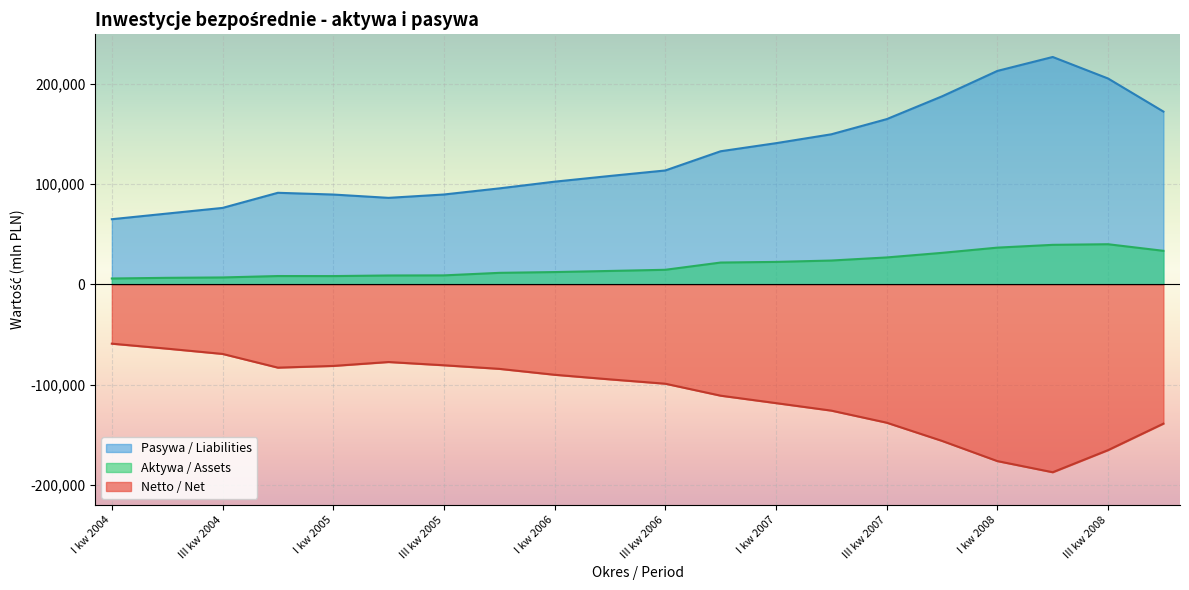

What is the lowest value of the Netto / Net series?

-187241